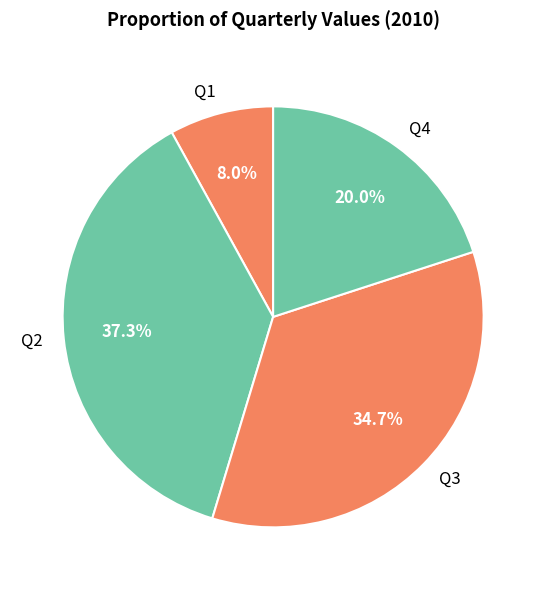

Combined, do Q2 and Q1 account for over 50%?

No